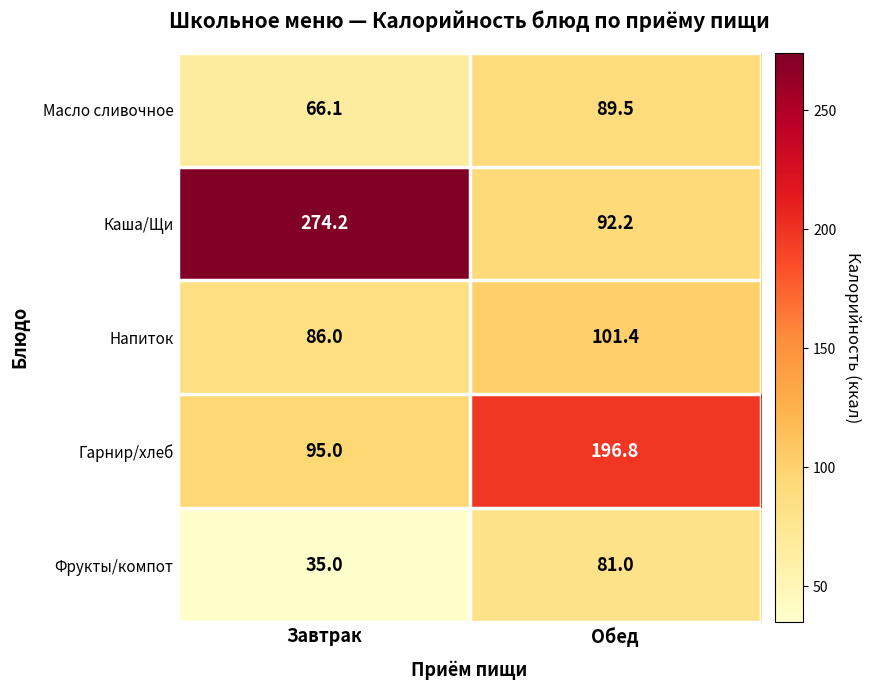

Is the value of Гарнир/хлеб at Завтрак greater than the value of Напиток at Обед?

No